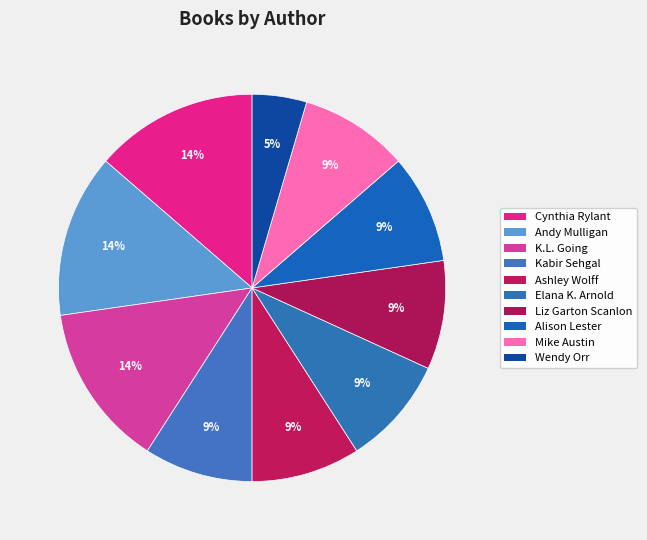

How many slices are in this pie chart?

10